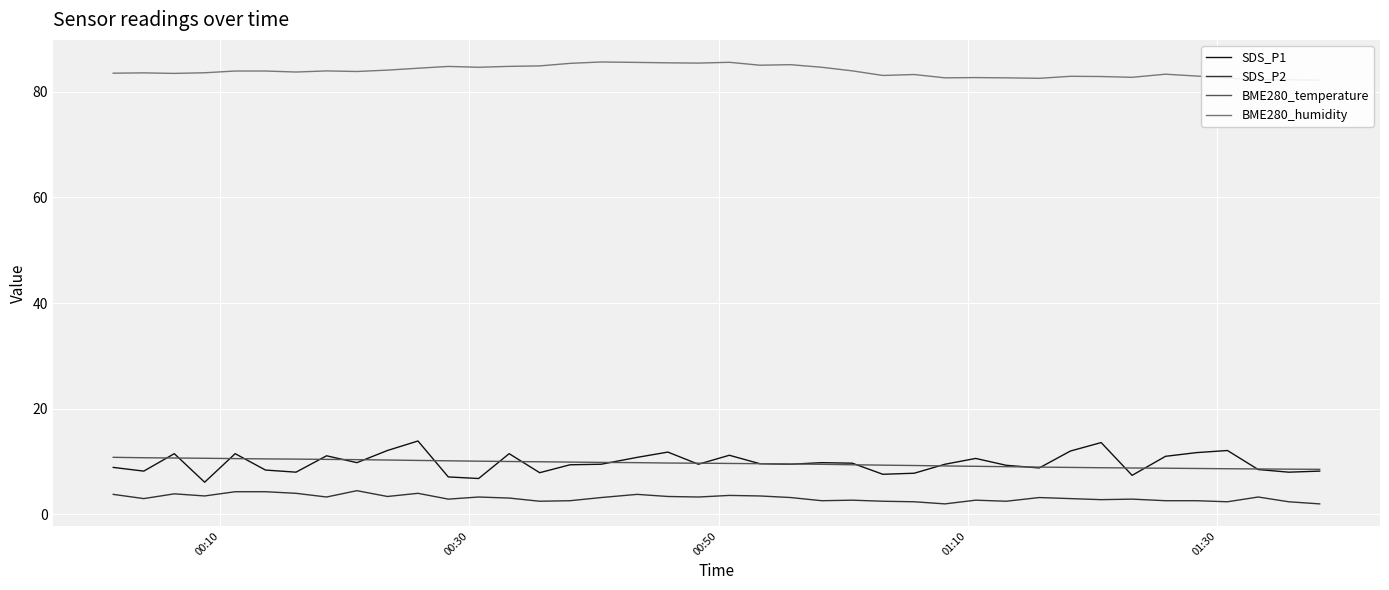

True or false: BME280_humidity and BME280_temperature cross at least once.

False